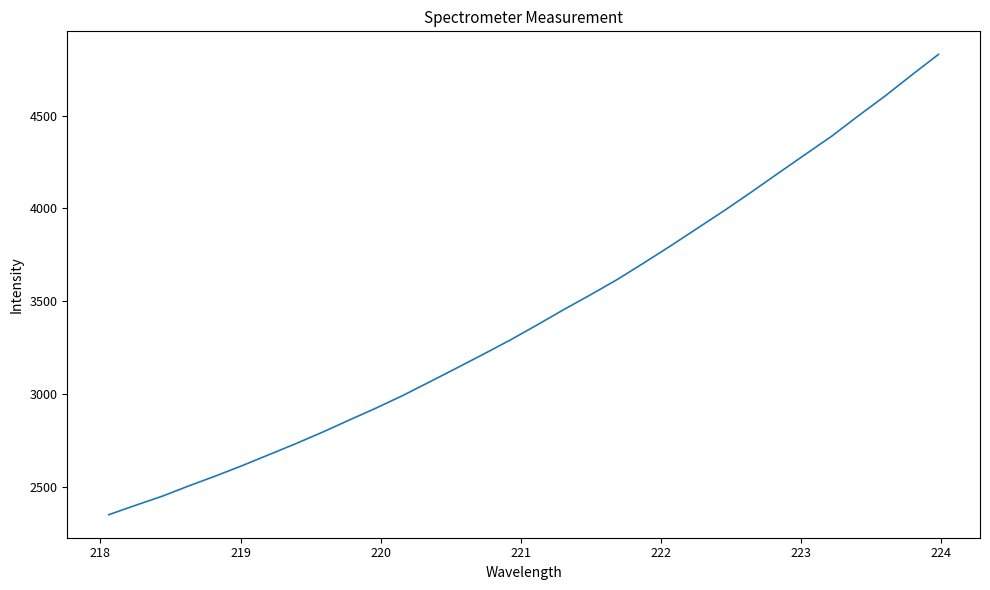

What is the maximum value shown in the chart?

4829.3